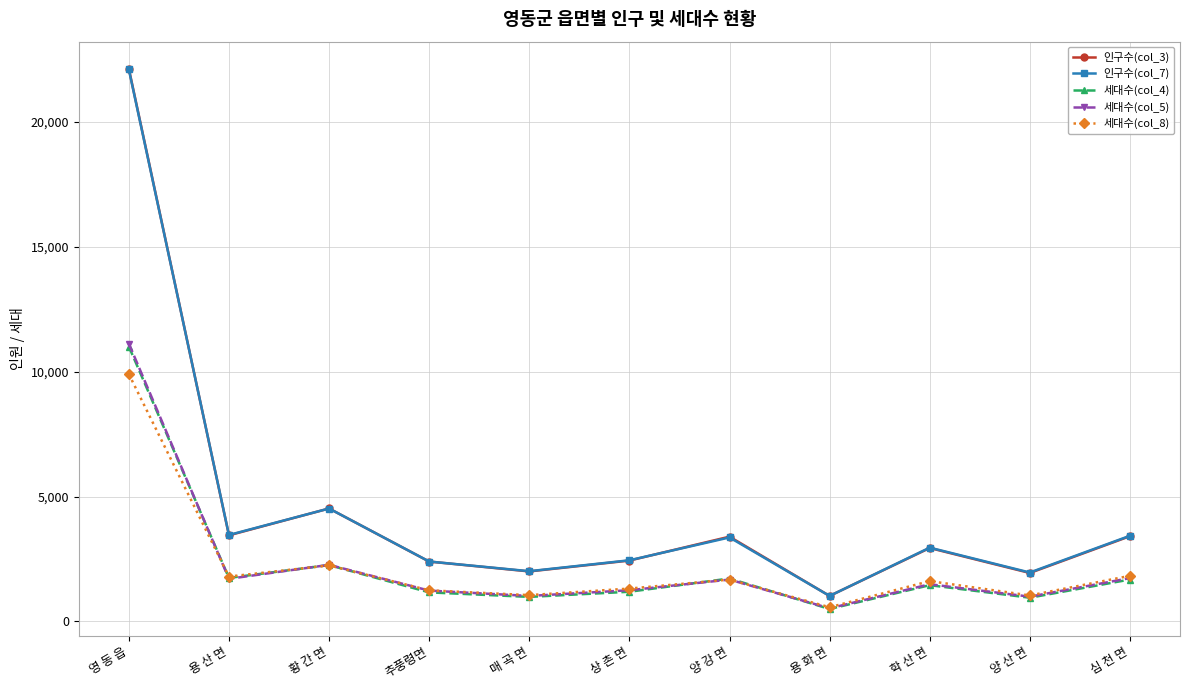

At how many categories does at least one series exceed 5789?

1